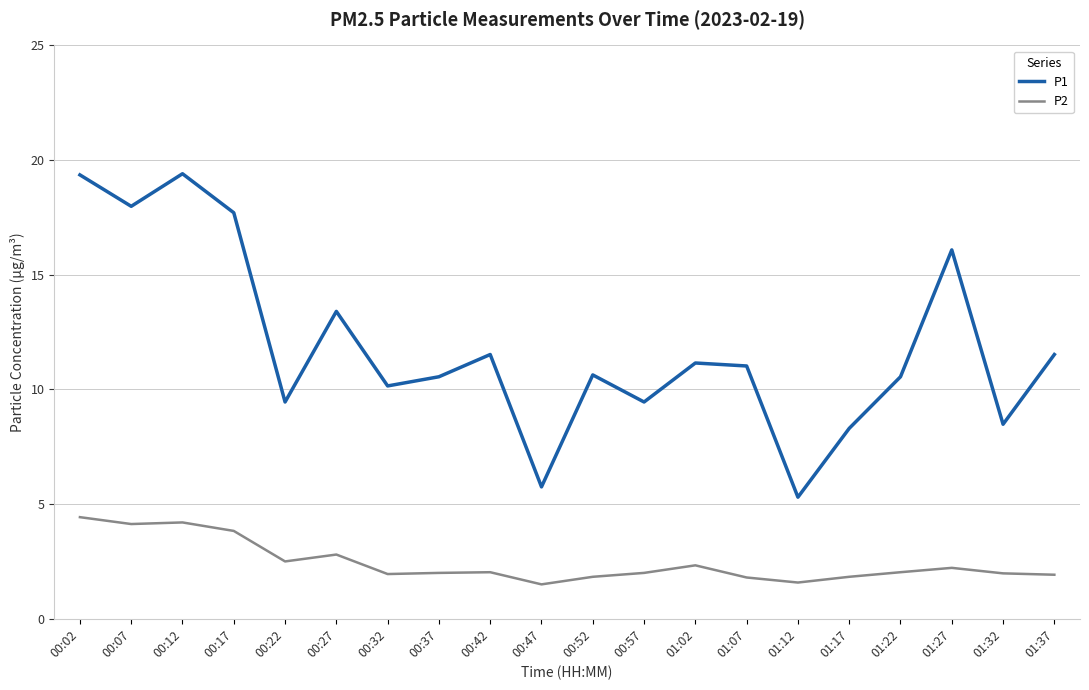

What is the difference between the P1 values at 00:02 and 00:37?

8.8